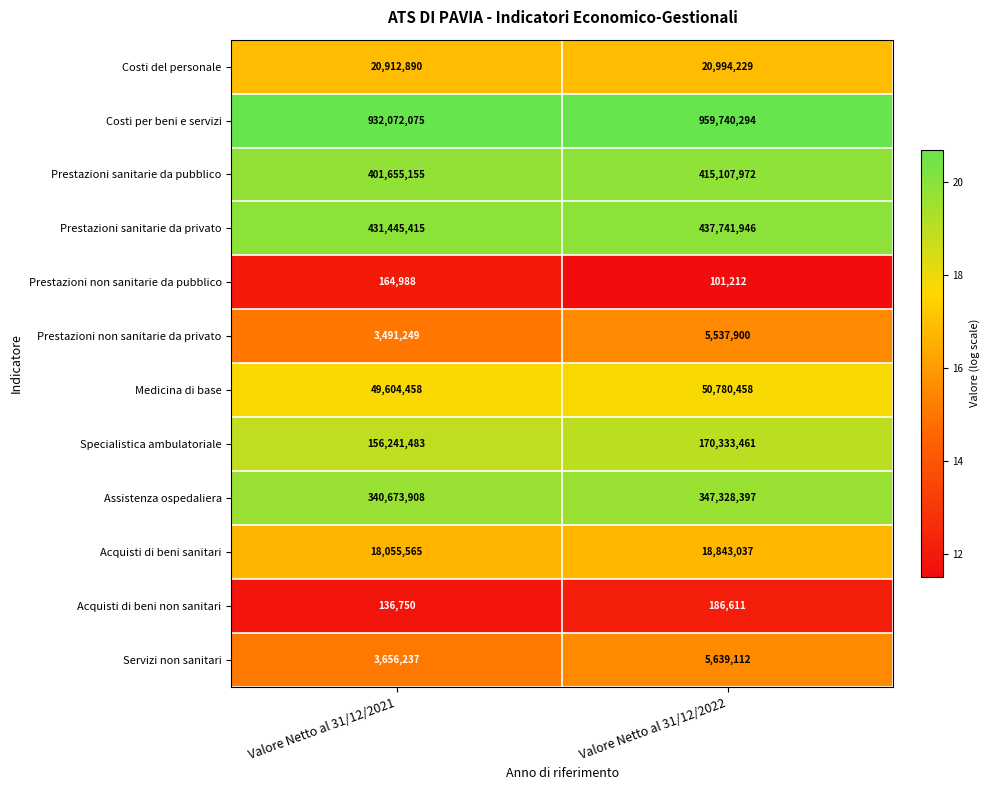

How many categories are shown in the chart?

2